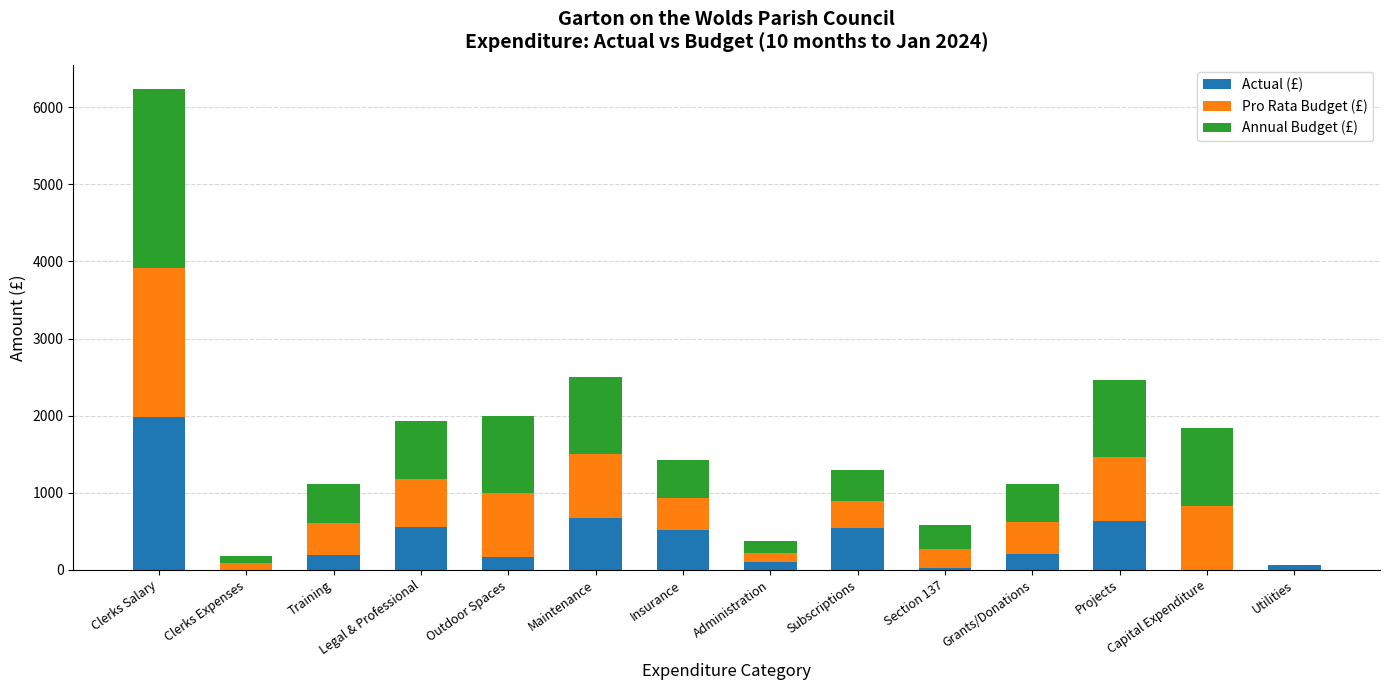

What is the difference between the Actual (£) values at Administration and Outdoor Spaces?

68.2